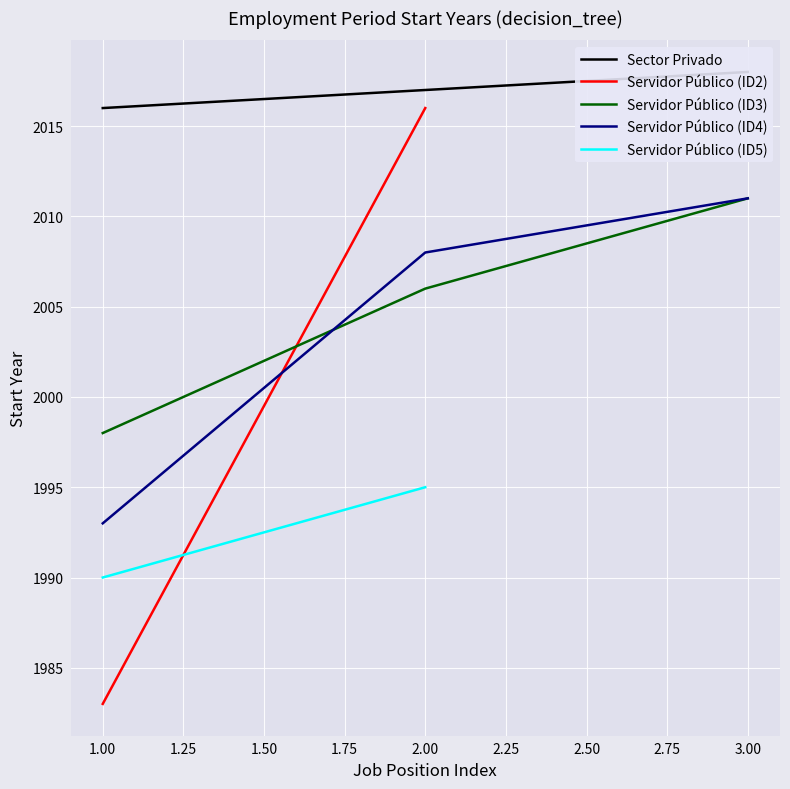

Rank the categories by Servidor Público (ID4) value from highest to lowest.

3.00, 2.00, 1.00